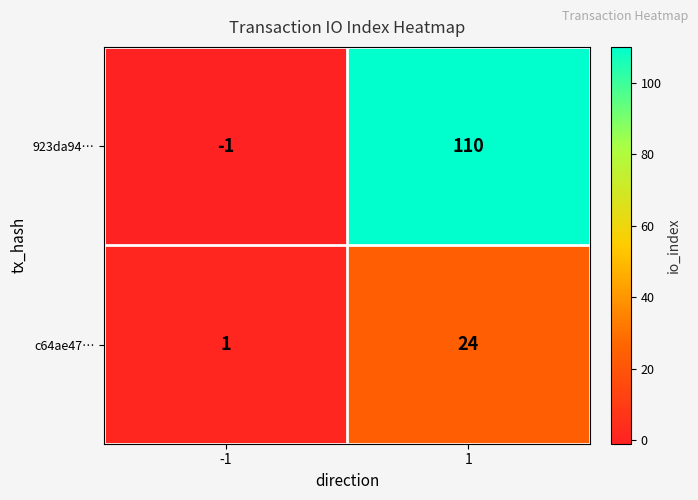

Which series has the largest total across all categories?

923da94…